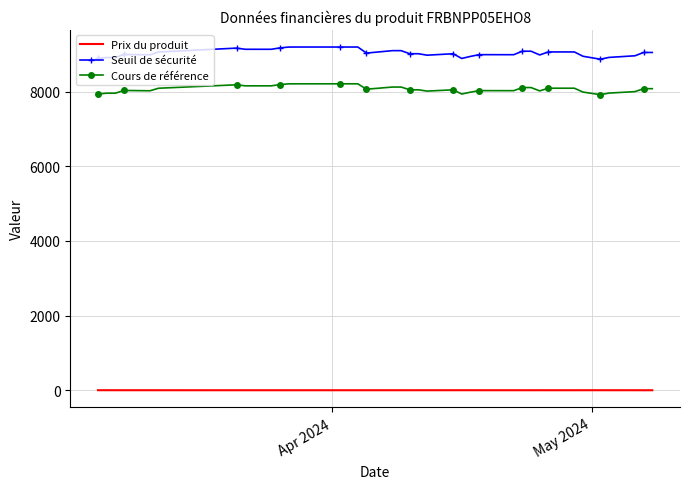

True or false: Cours de référence and Prix du produit cross at least once.

False